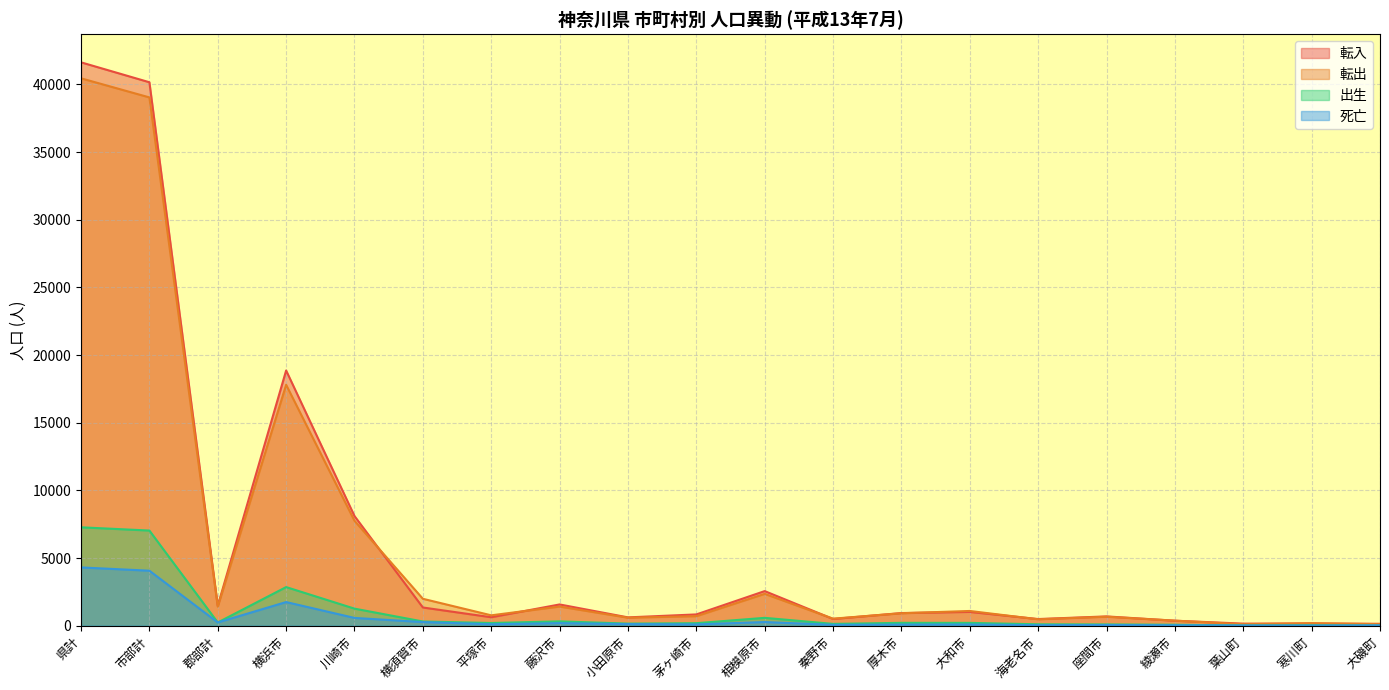

What are all the series names shown in the legend?

転入, 転出, 出生, 死亡